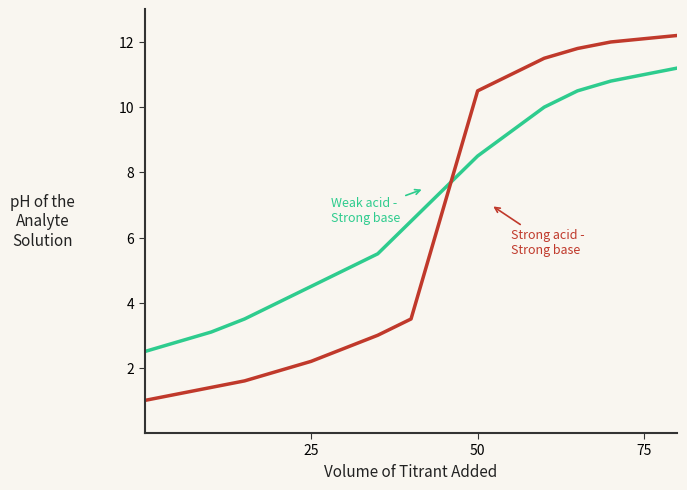

What is the smallest value displayed?

1.0